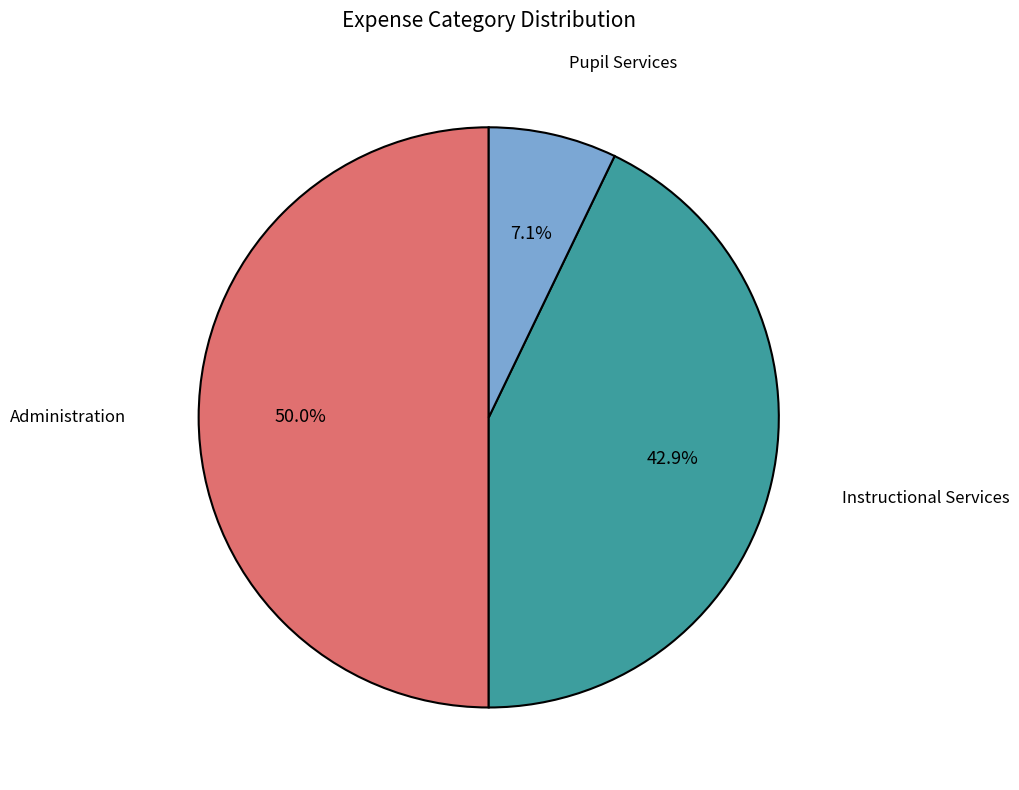

To the nearest percent, what is the combined percentage of Administration and Pupil Services?

57%